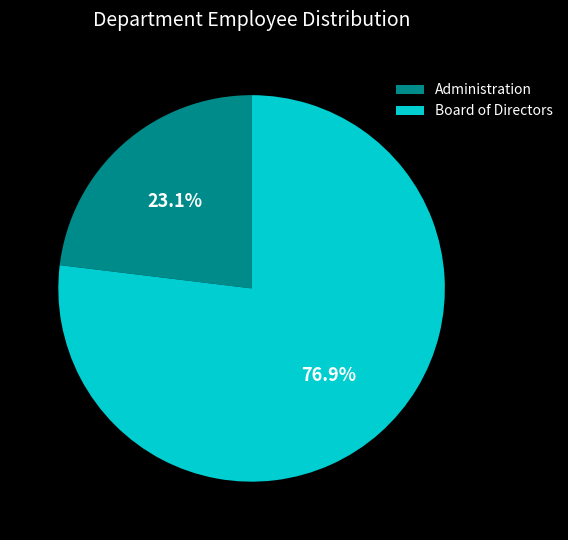

To the nearest percent, what is the combined percentage of Board of Directors and Administration?

100%